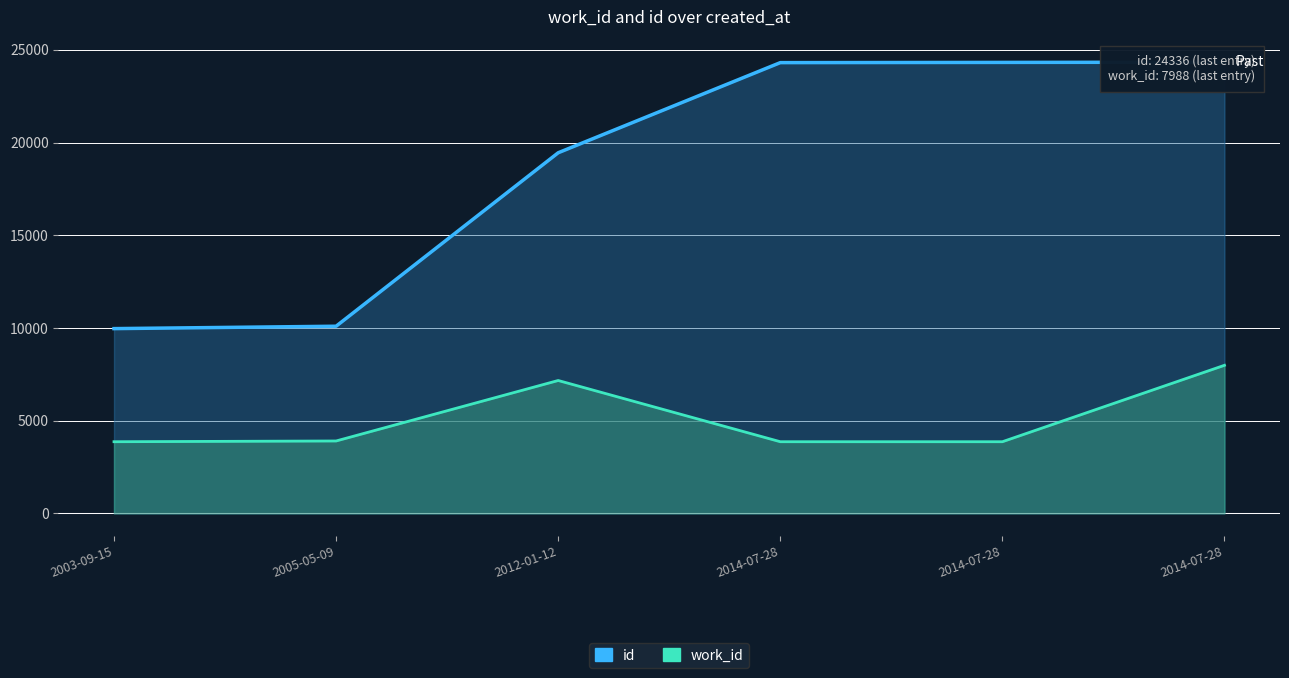

What is the label of the 2nd point from the right?

2014-07-28